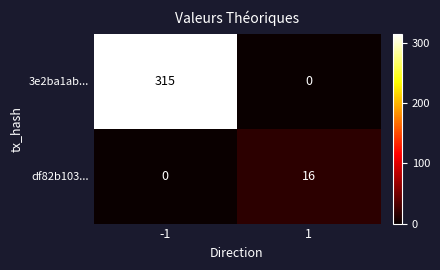

Read the df82b103... value at 1, to the nearest 5.

15